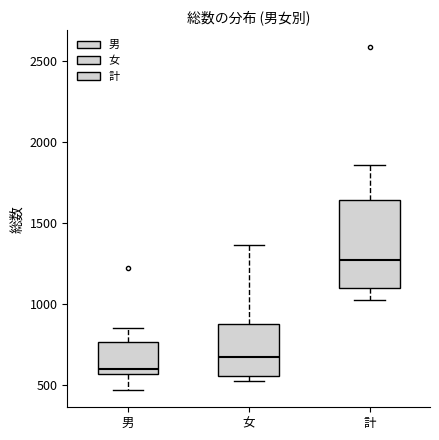

Reading left to right, transcribe this box plot: for each box, give where its median line is, the range the box spans, and where its two whiskers end, as read against the y-axis. The values are not printed on the chart, so give them approximately, as read against the axis.

男: median 600, box 550 to 750, whiskers 450 to 850
女: median 650, box 550 to 900, whiskers 500 to 1350
計: median 1250, box 1100 to 1650, whiskers 1000 to 1850